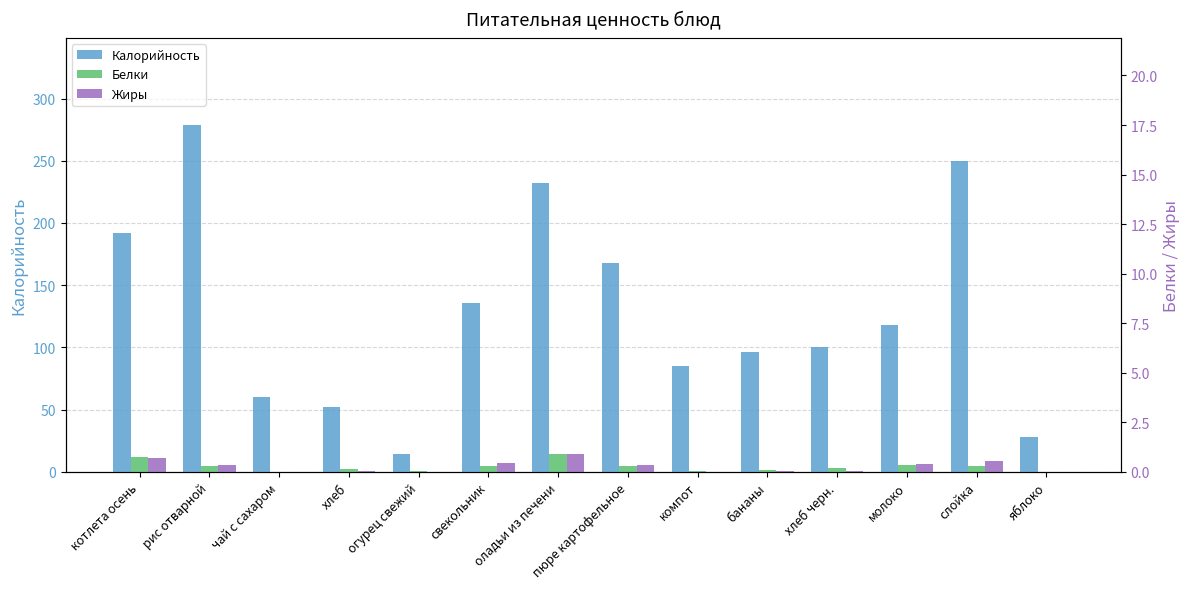

Where does the Белки series first go above 4?

котлета осень